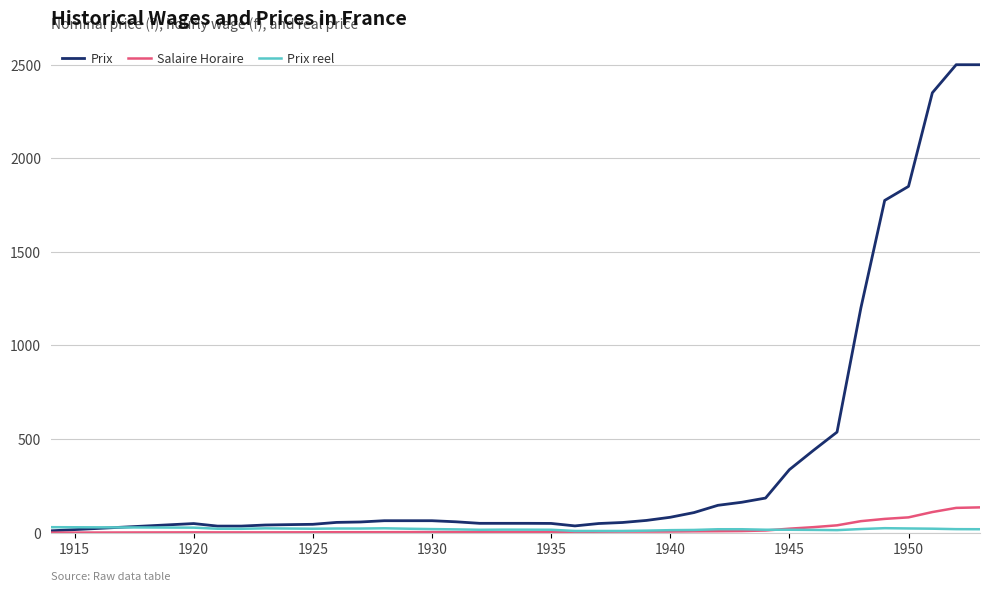

Which series has the largest total across all categories?

Prix